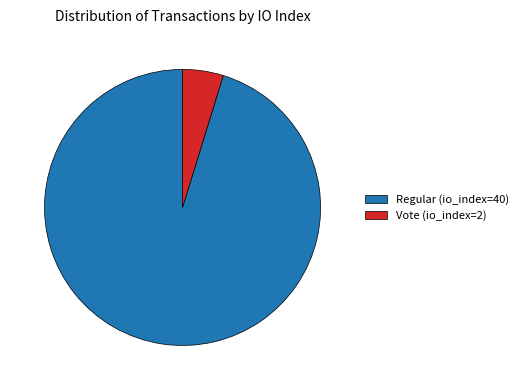

Which slice is the largest?

Regular (io_index=40)